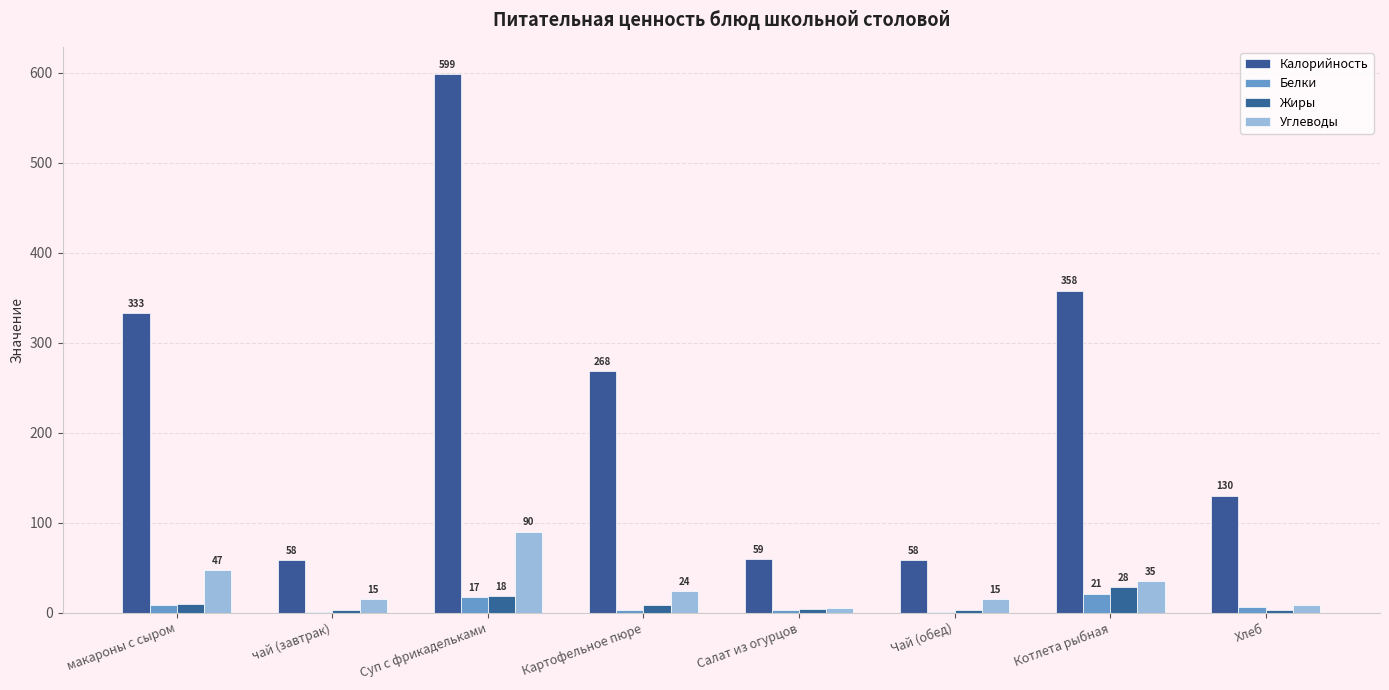

How many series are shown in this chart?

4